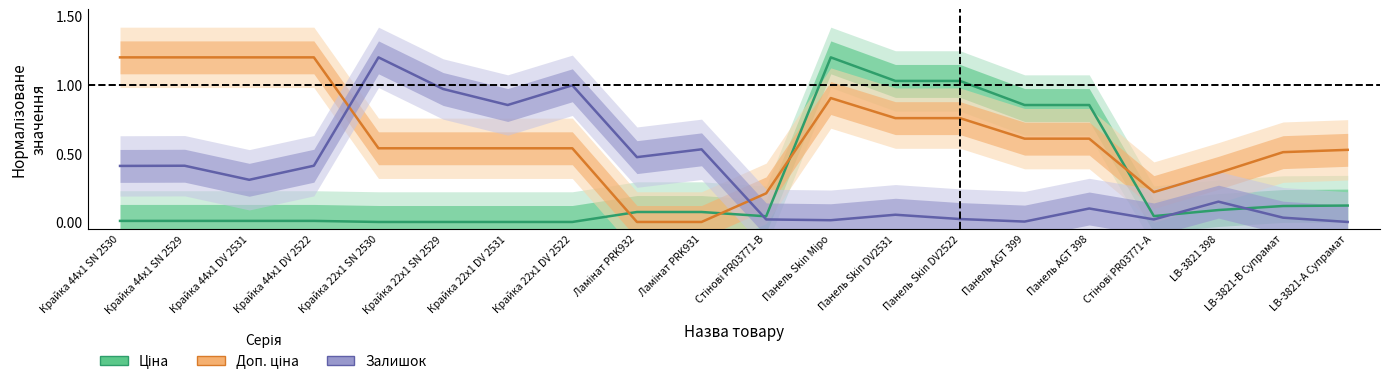

Which category has the highest value in the Ціна series?

Панель Skin Міро